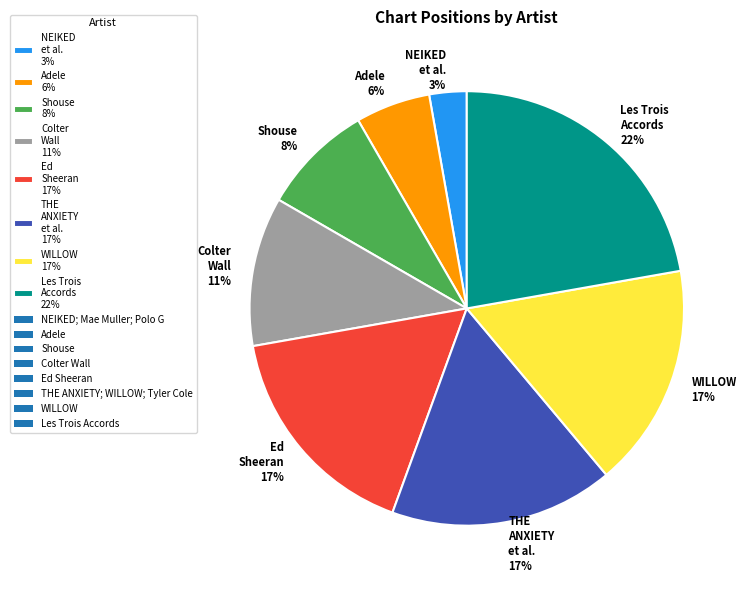

Between WILLOW 17% and Shouse 8%, which is larger?

WILLOW 17%